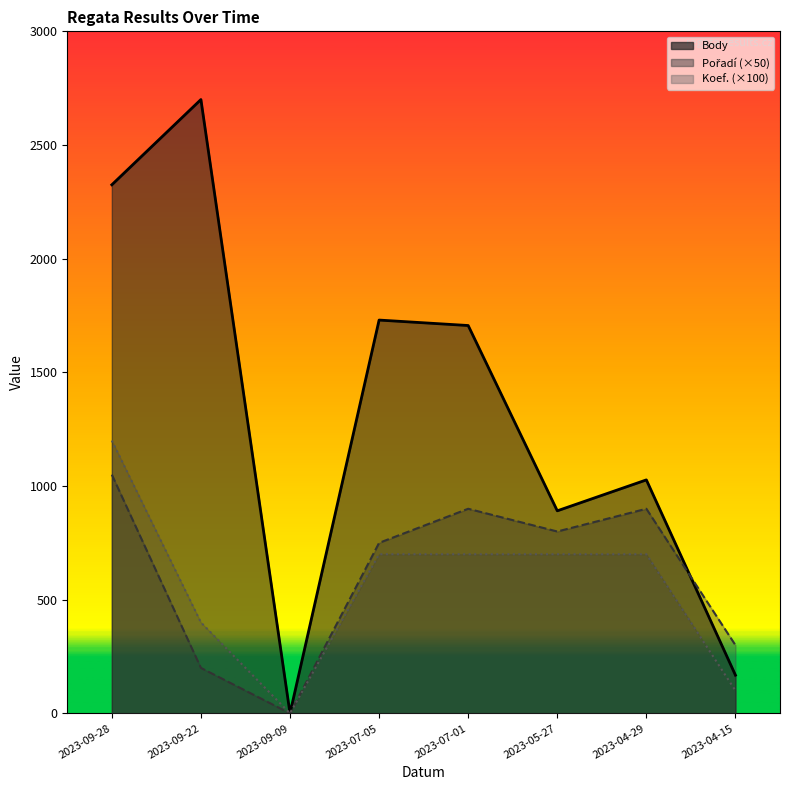

How many interior local peaks does the Pořadí (×50) series have?

2